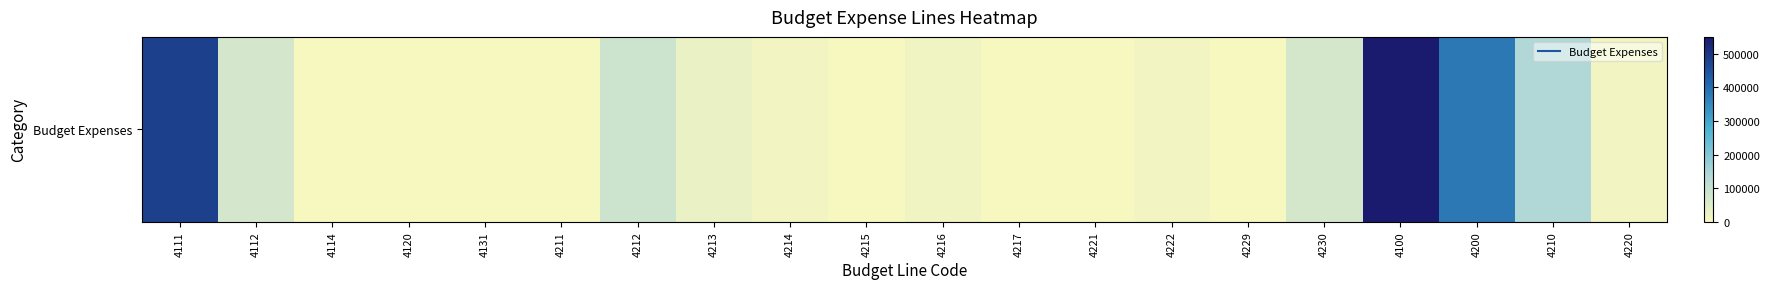

True or false: the data shows 10500.0 at 4220.

True